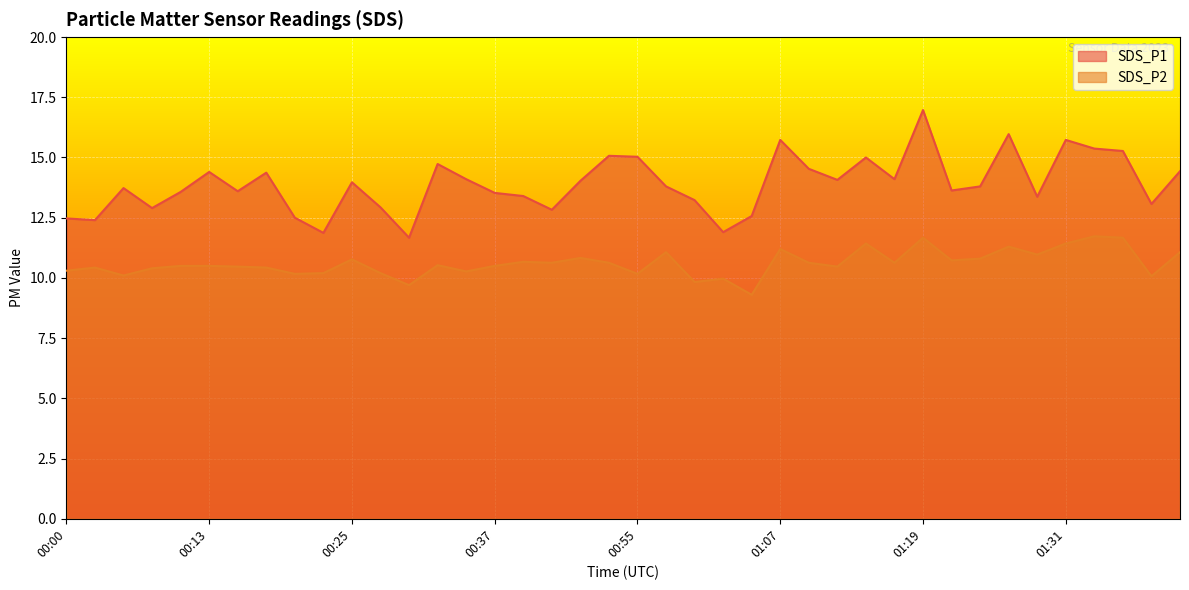

Rank the series by their average value, from lowest to highest.

SDS_P2, SDS_P1